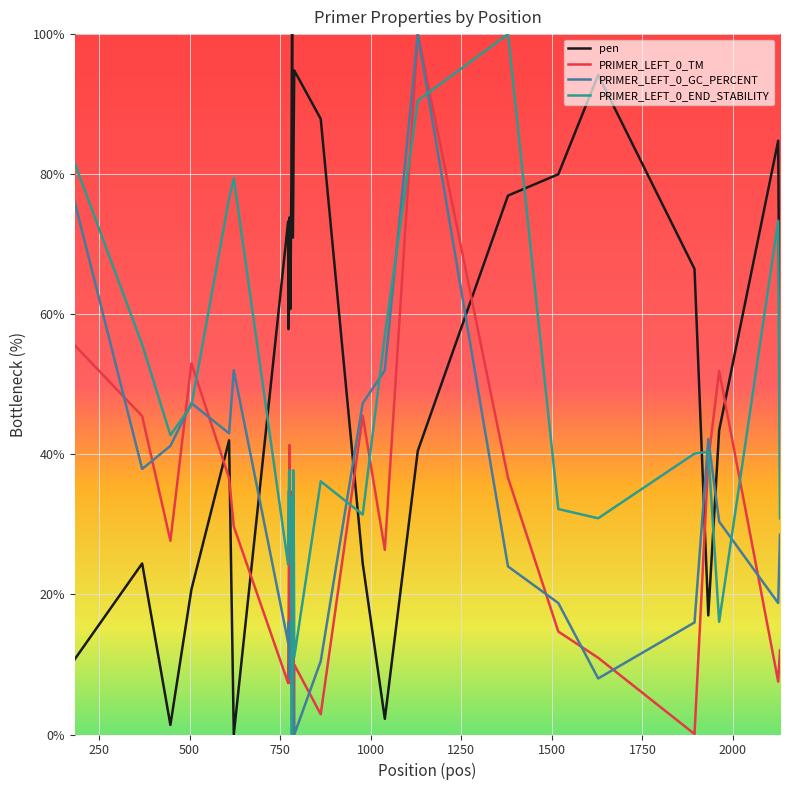

Which series ends up on top after the final intersection of pen and PRIMER_LEFT_0_TM?

pen